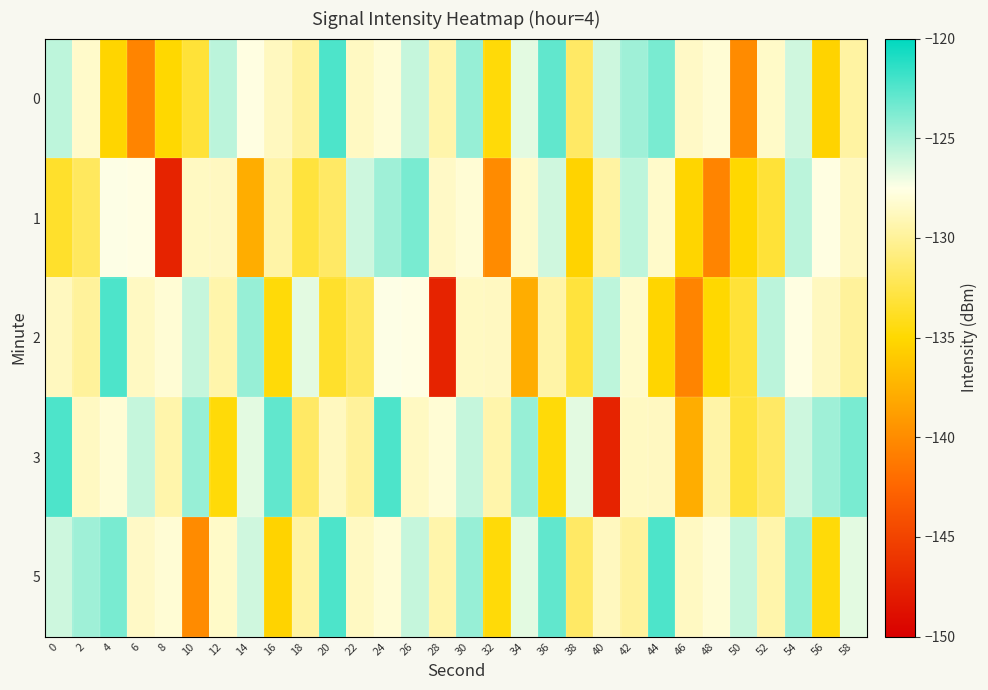

Rank the series at 52 from lowest to highest value.

1, 3, 5, 0, 2